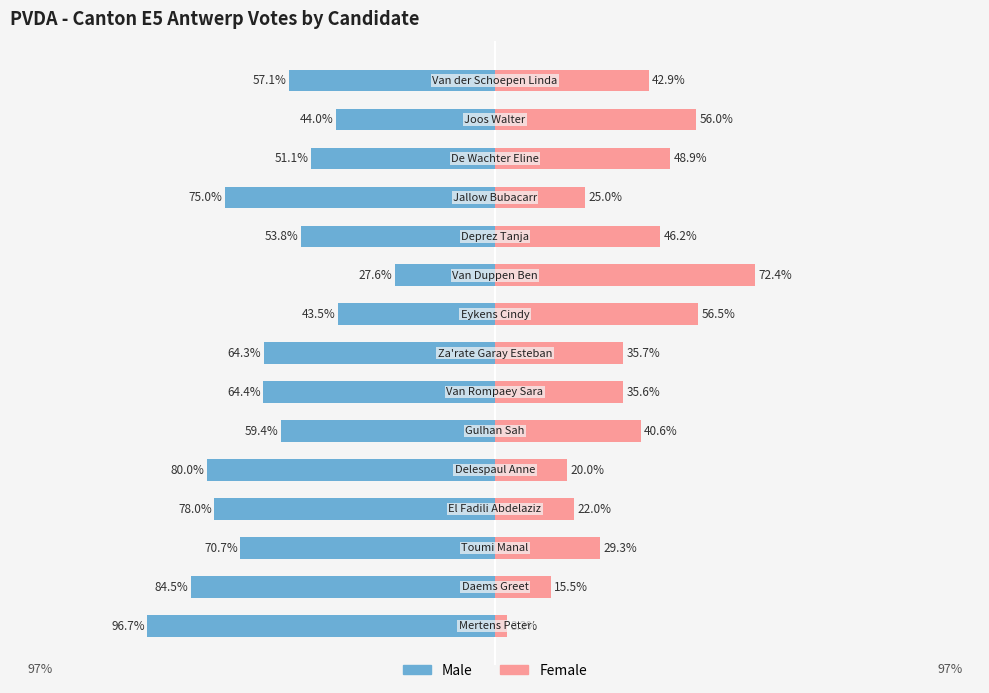

How many categories are shown in the chart?

15